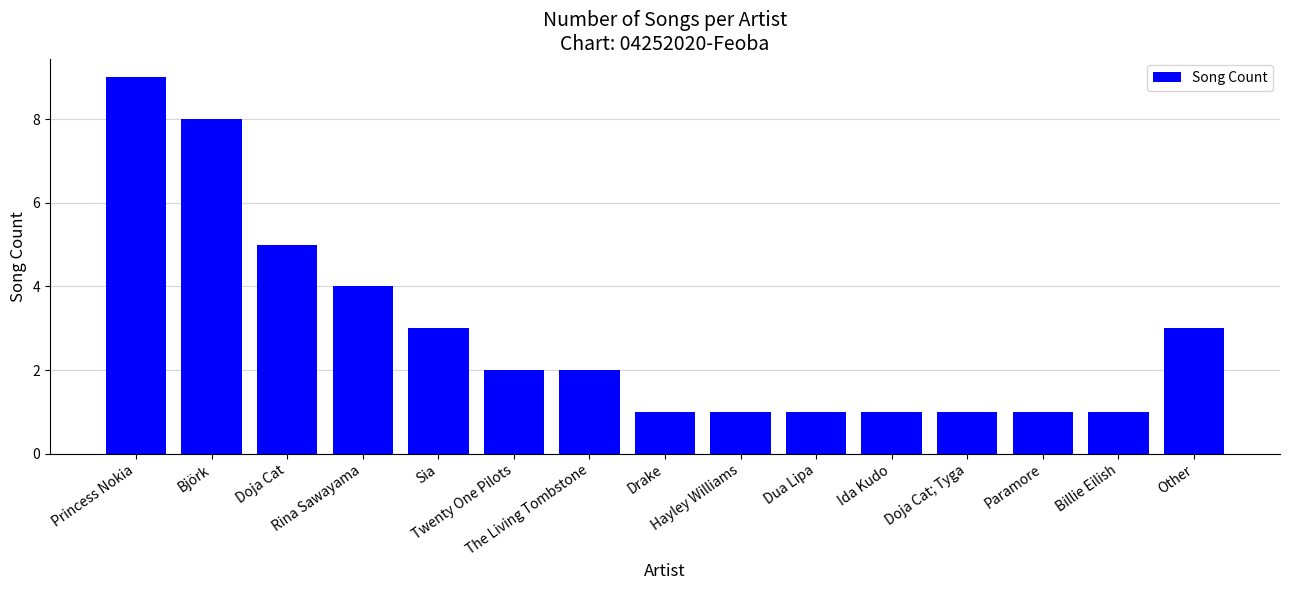

What is the maximum value shown in the chart?

9